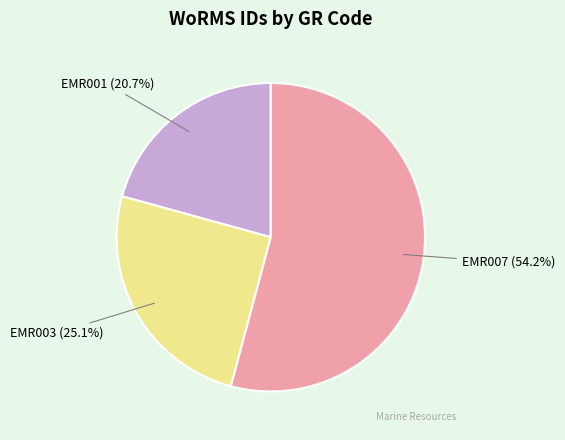

How many segments does this pie chart have?

3